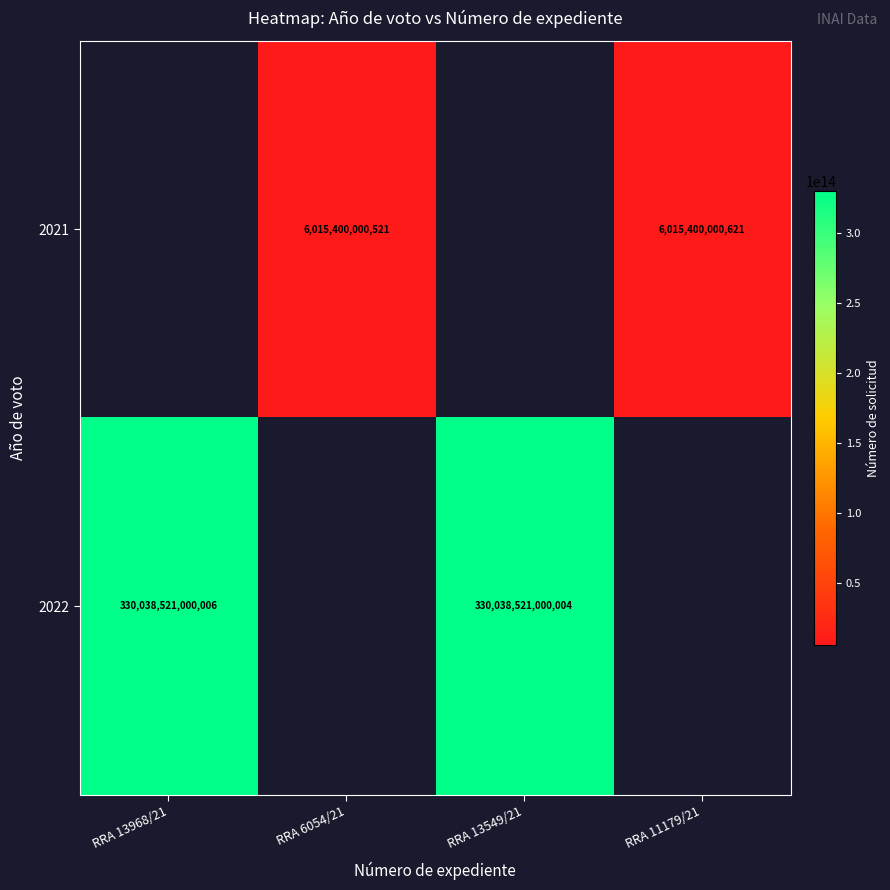

Is it true that 2021 equals 1666919080323 at RRA 6054/21?

False